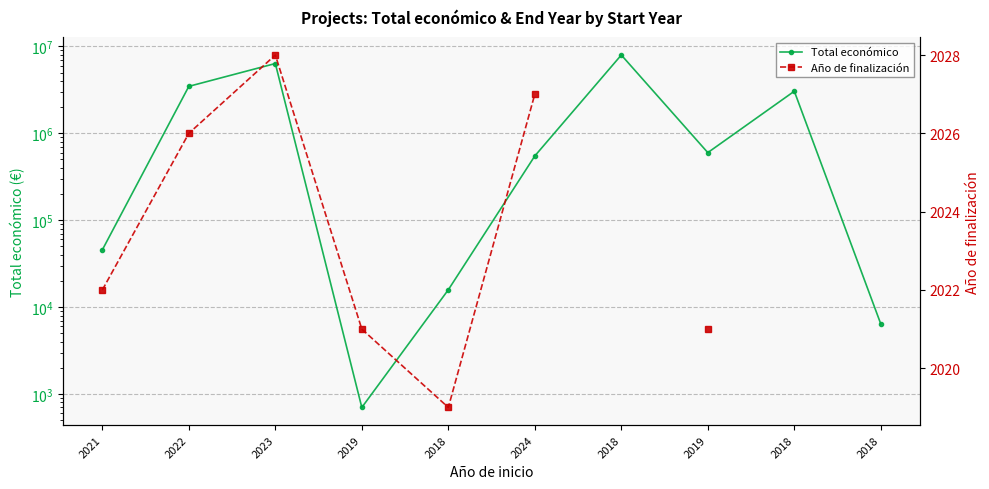

What are all the series names shown in the legend?

Total económico, Año de finalización